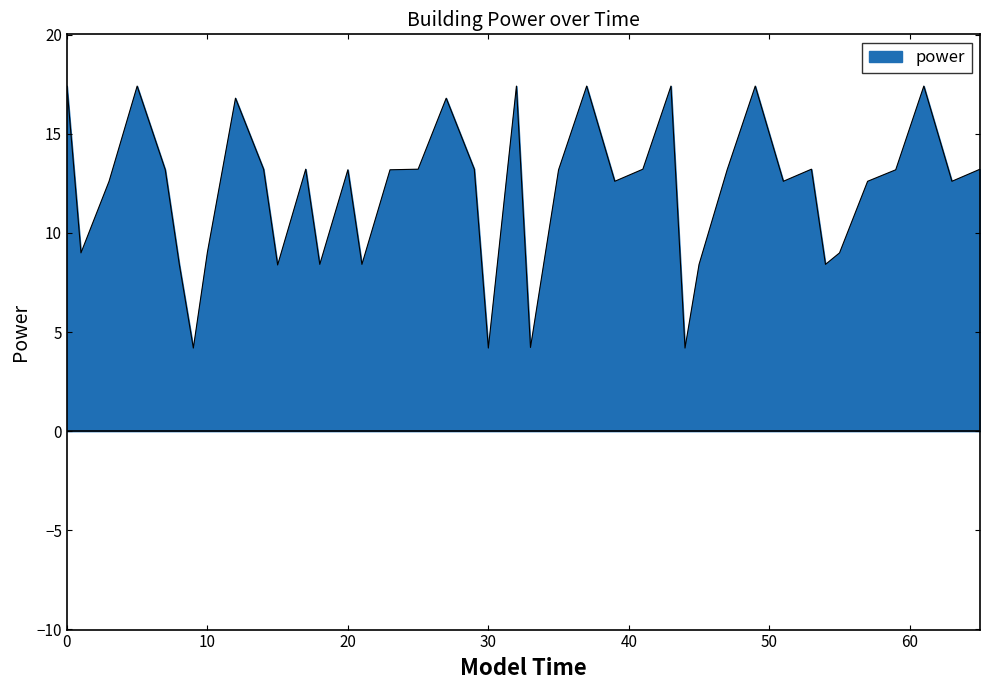

What is the maximum value shown in the chart?

17.4